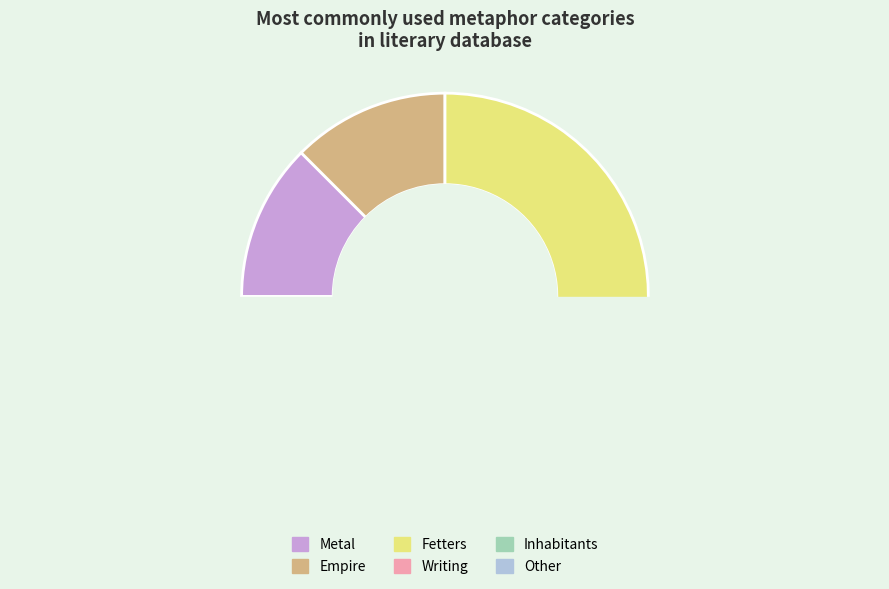

What is the ratio of the value at Metal to the value at Empire?

1.0